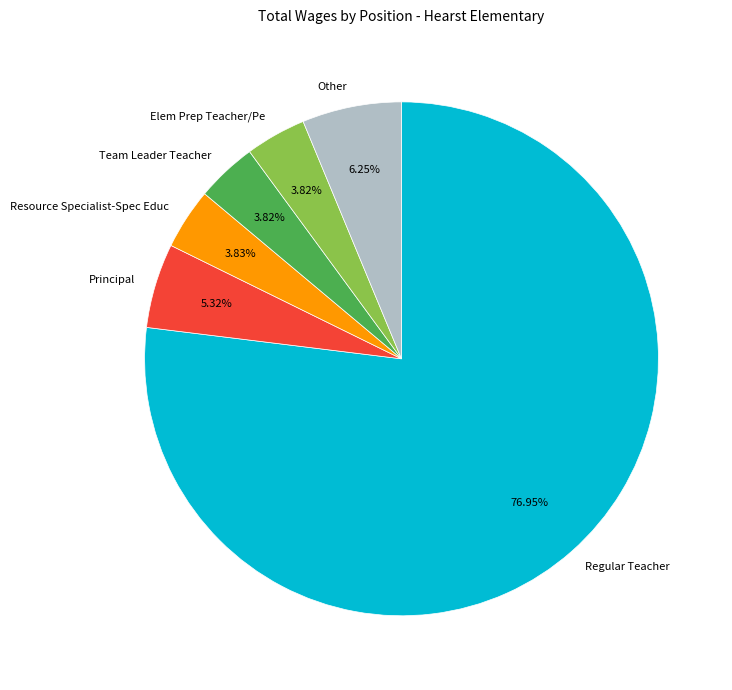

Is Resource Specialist-Spec Educ the majority of the pie?

No